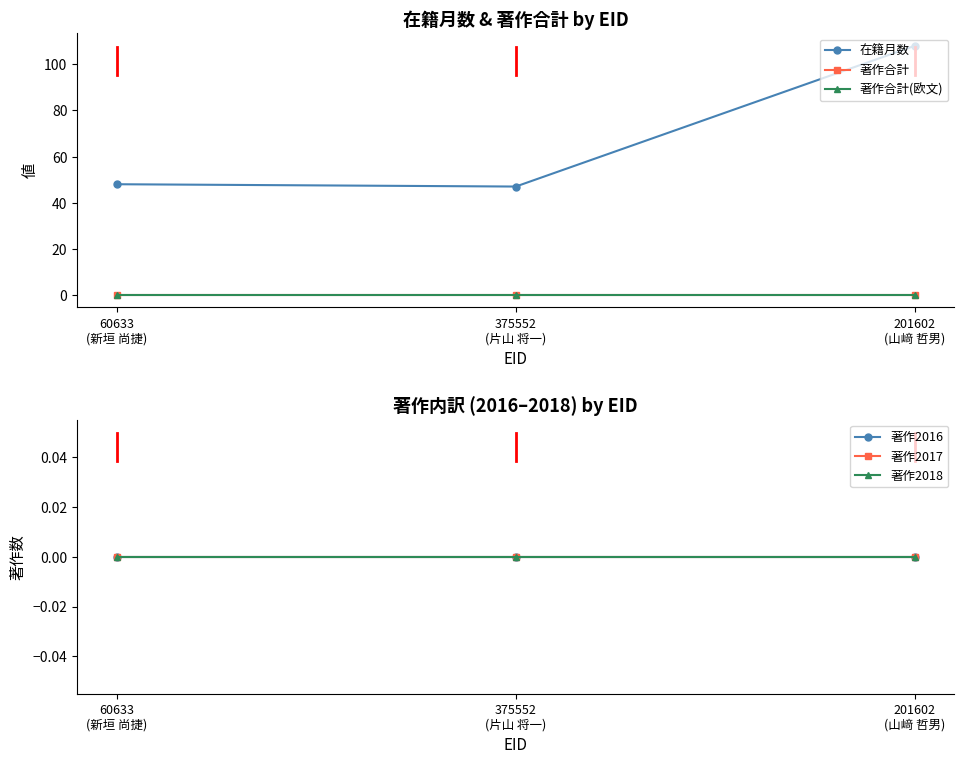

Reading left to right, transcribe all the data shown in this chart.

在籍月数: 48	47	108
著作合計: 0	0	0
著作合計(欧文): 0	0	0
著作2016: 0	0	0
著作2017: 0	0	0
著作2018: 0	0	0